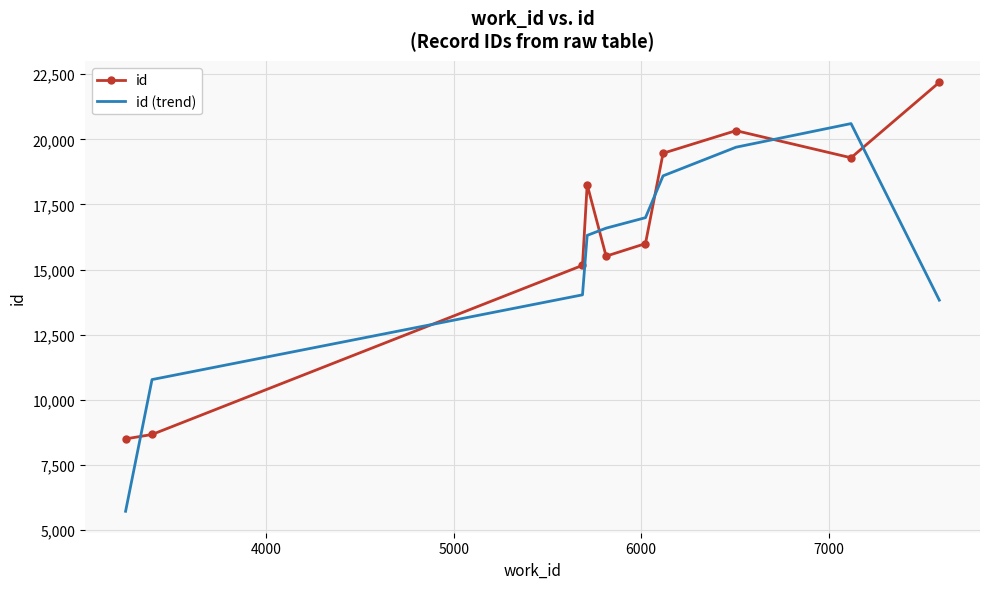

What is the lowest value of the id series?

8503.0